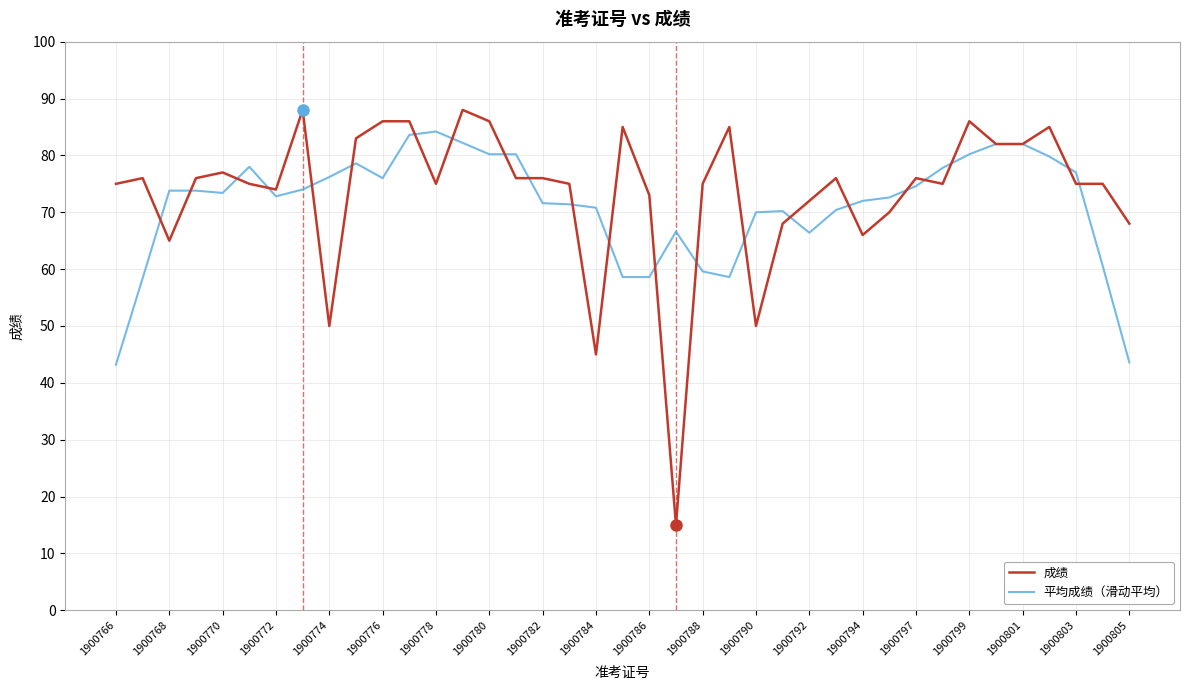

Which series has the largest range (max minus min)?

成绩